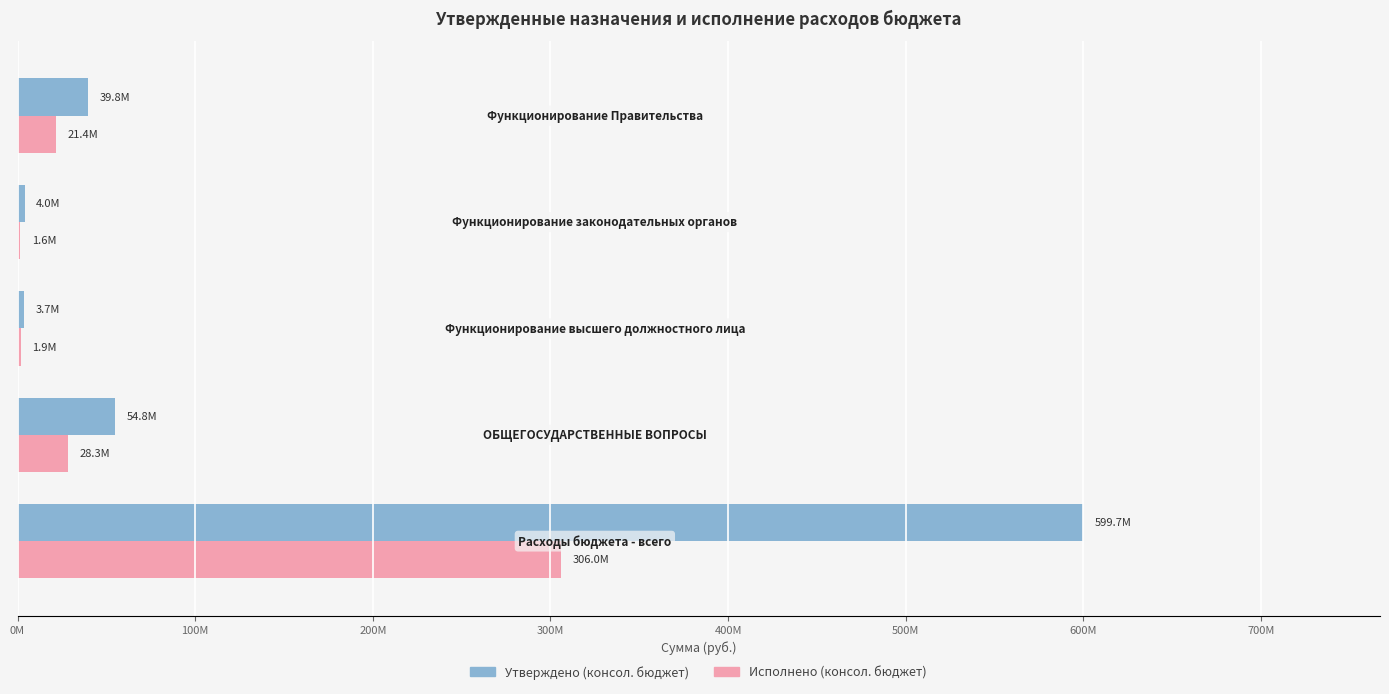

Reading left to right, what are all the values shown in this chart?

Утверждено (консол. бюджет): 0M=599695314.2	100M=54786791.7	200M=3666649.0	300M=4048305.9	400M=39796888.9
Исполнено (консол. бюджет): 0M=306048707.0	100M=28349506.3	200M=1880470.0	300M=1607644.7	400M=21378948.2